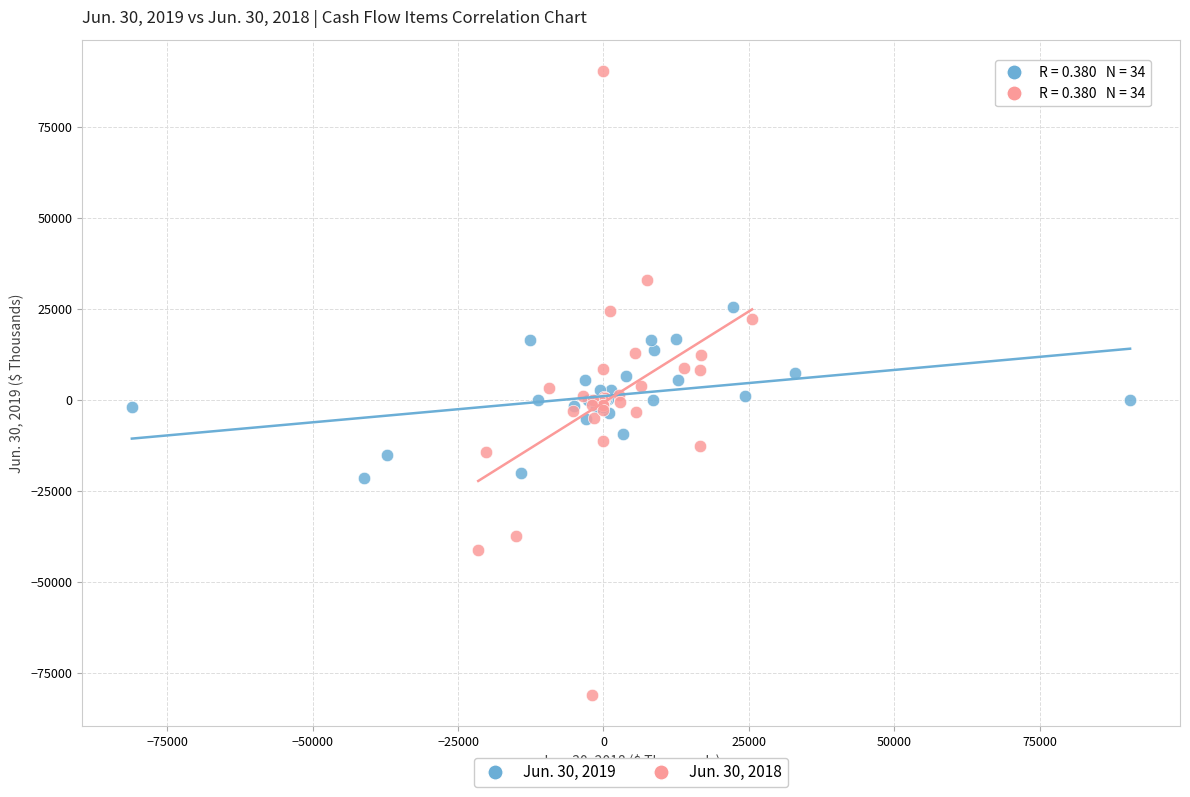

Which series reaches the maximum Y coordinate?

Jun. 30, 2018